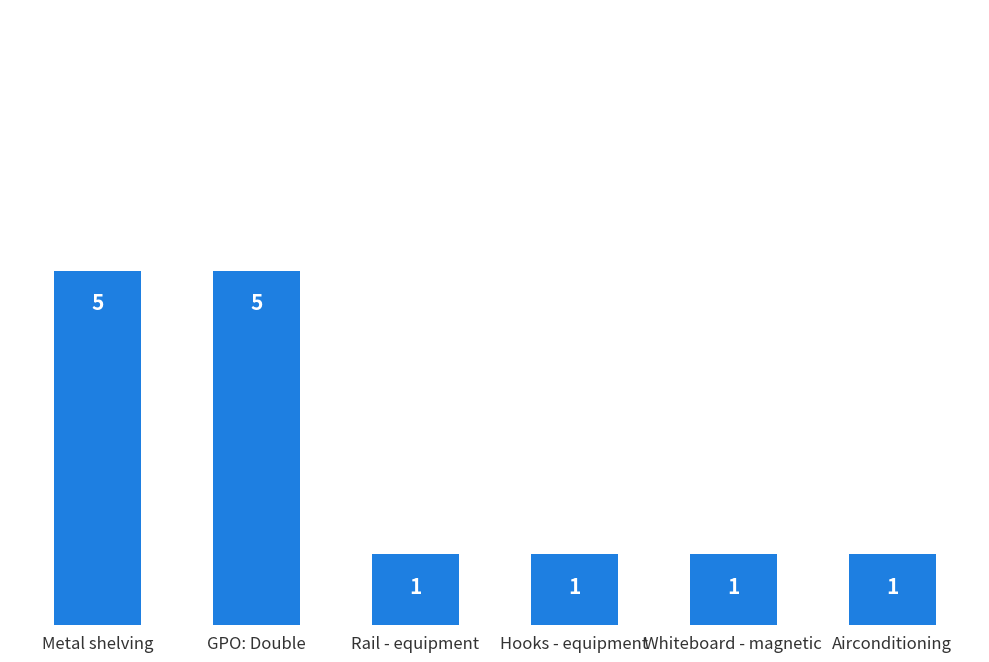

Is it true that the value at Metal shelving is 2?

False